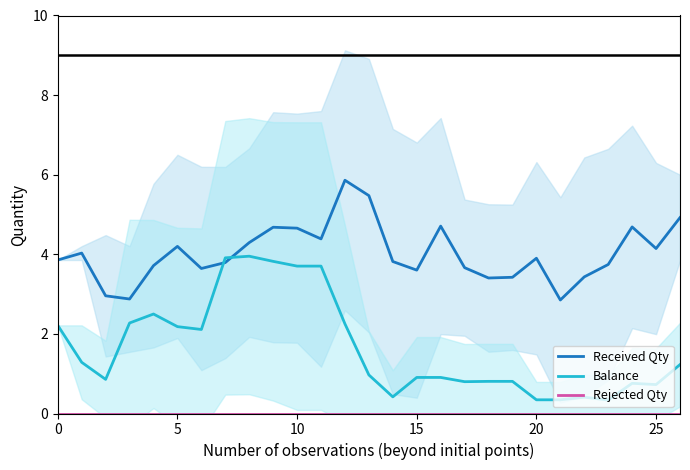

The value of Balance at 0 is 2.2. True or false?

True